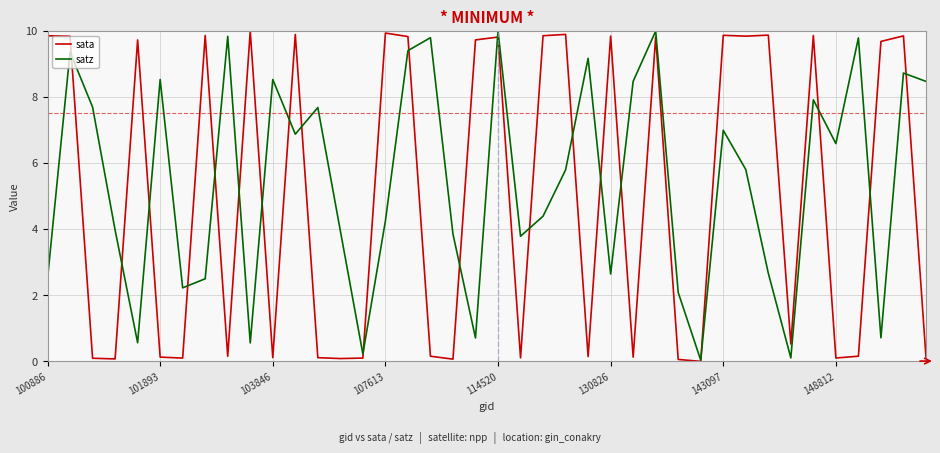

Which series has the largest total across all categories?

satz